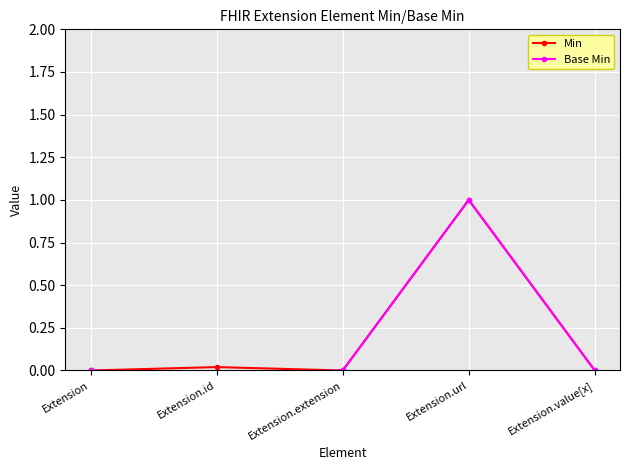

In Base Min, how many points are lower than both neighbors (excluding endpoints)?

1